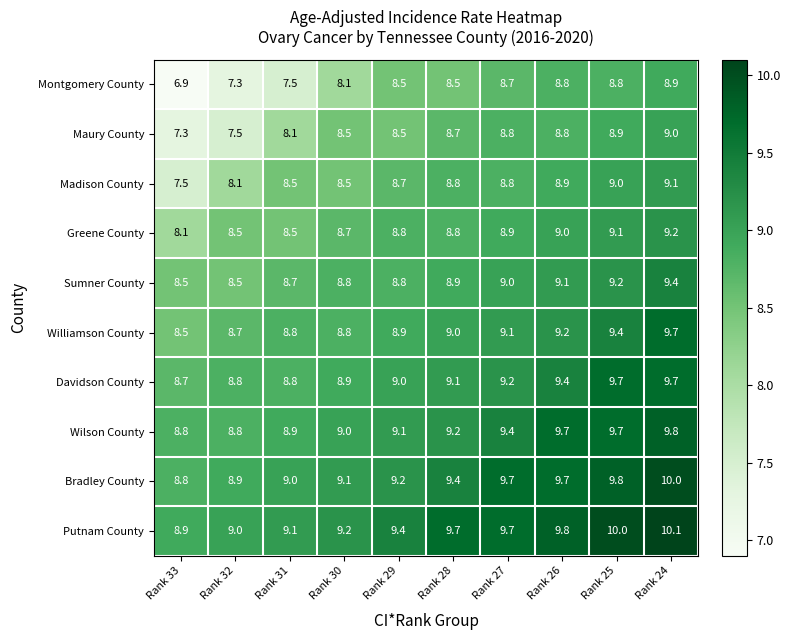

What is the greatest value displayed?

10.1